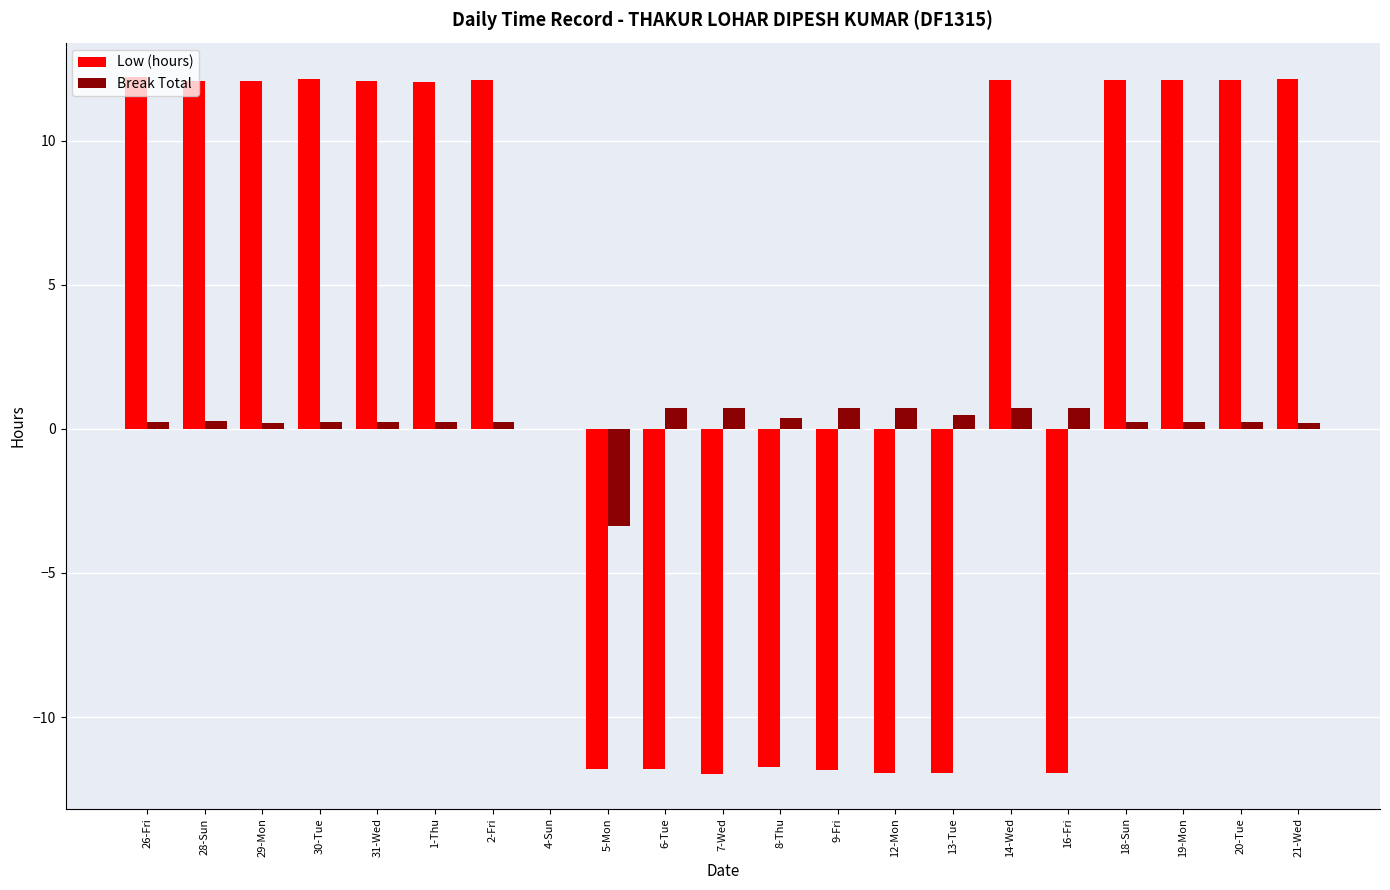

Count the number of categories in the chart.

21